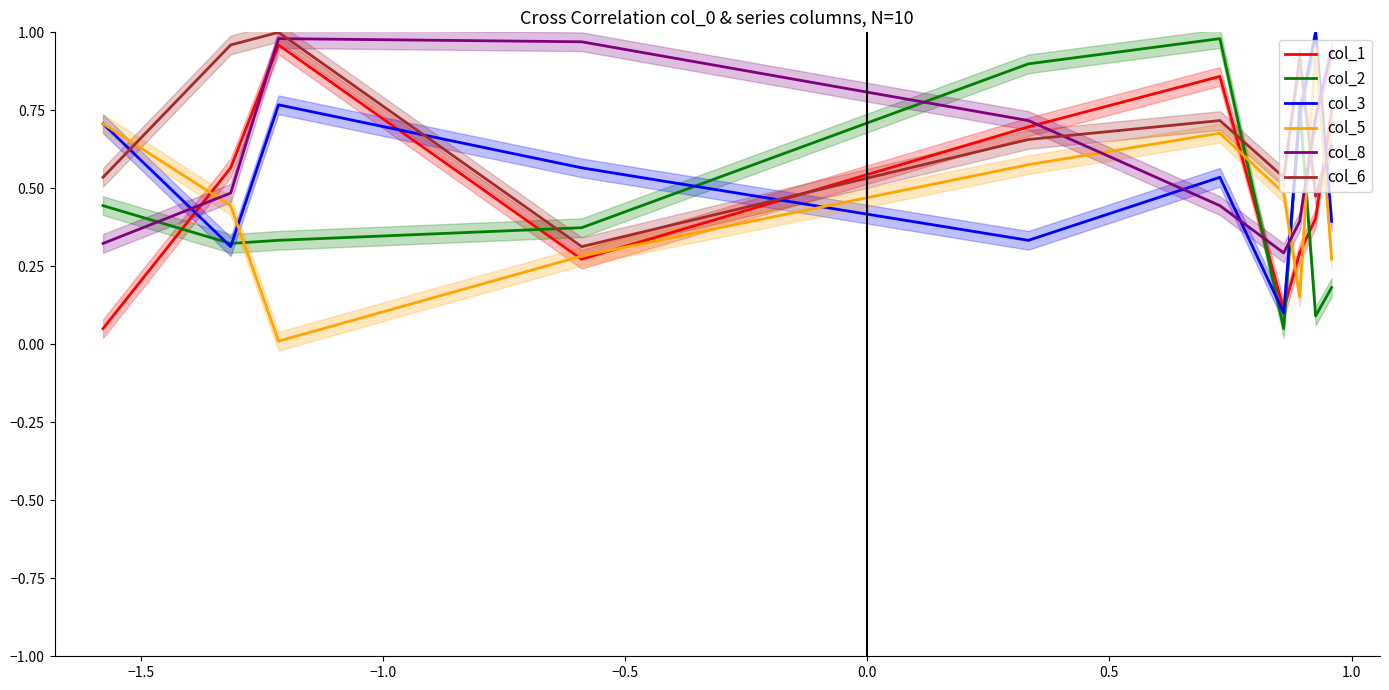

Which series ends up on top after the final intersection of col_3 and col_6?

col_6